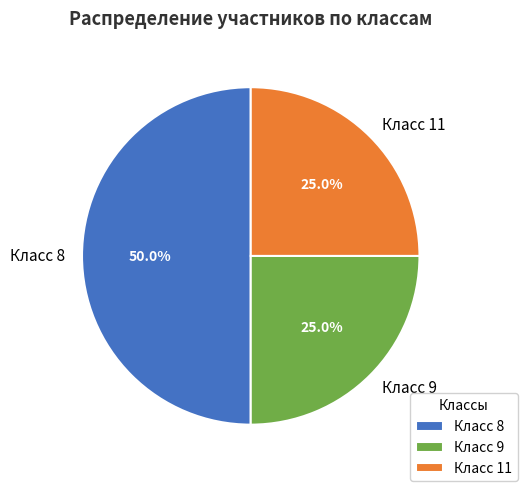

To the nearest percent, what is the average slice percentage?

33%